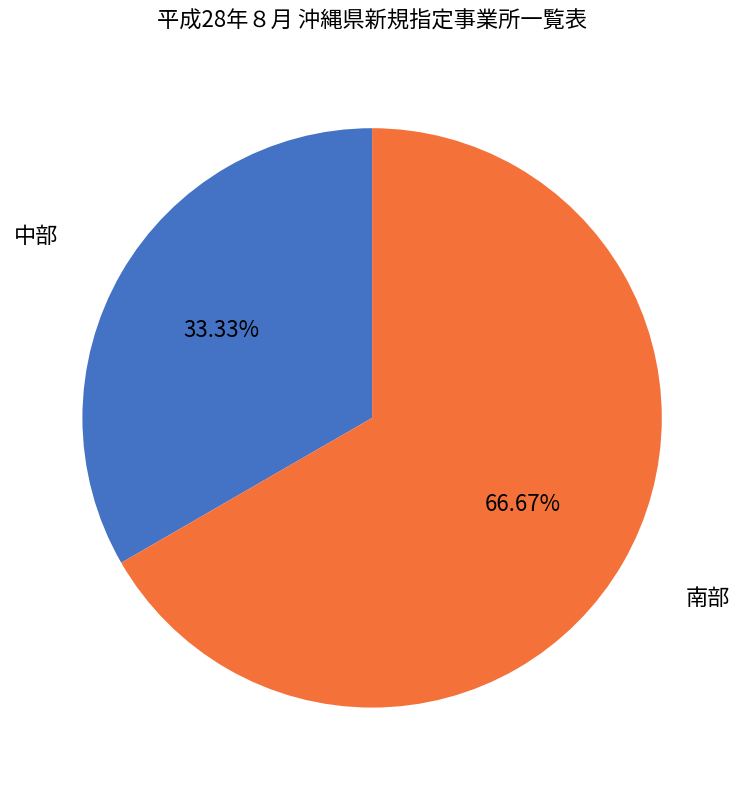

Does any single category account for the majority?

Yes